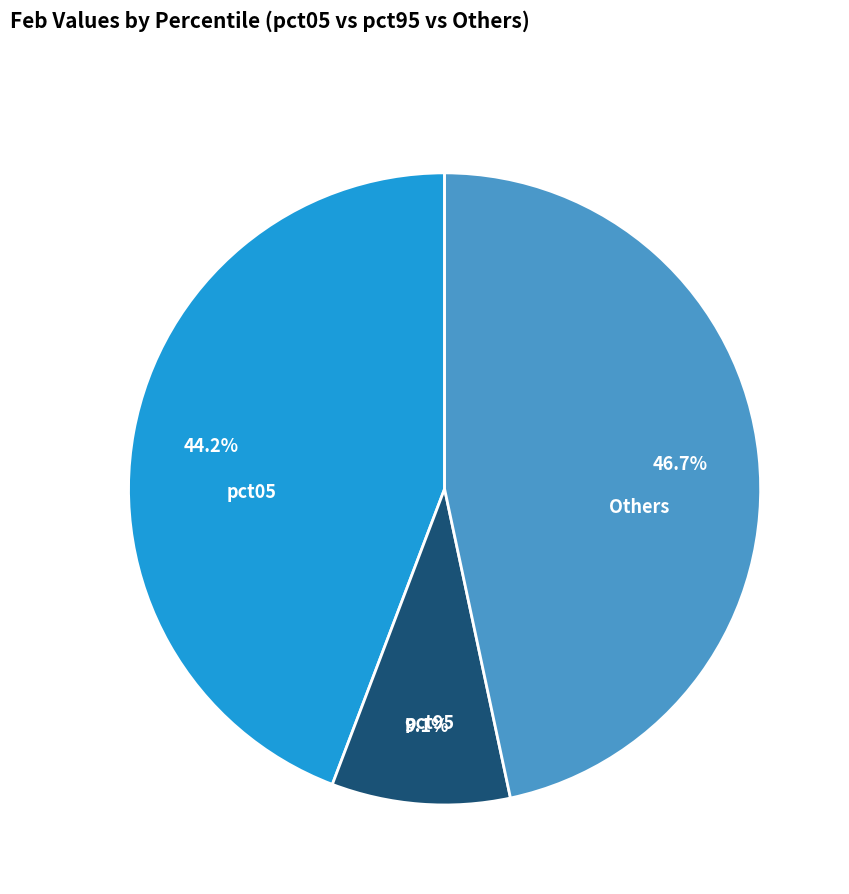

Is it true that pct95 is 9% of the pie?

True